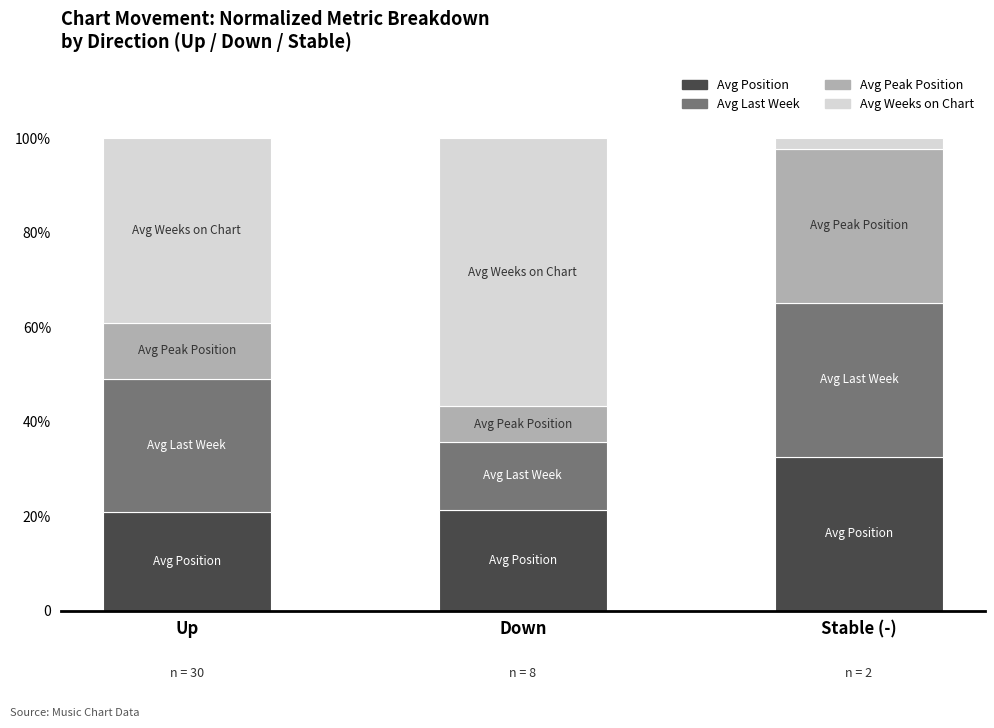

Are the bars horizontal?

No